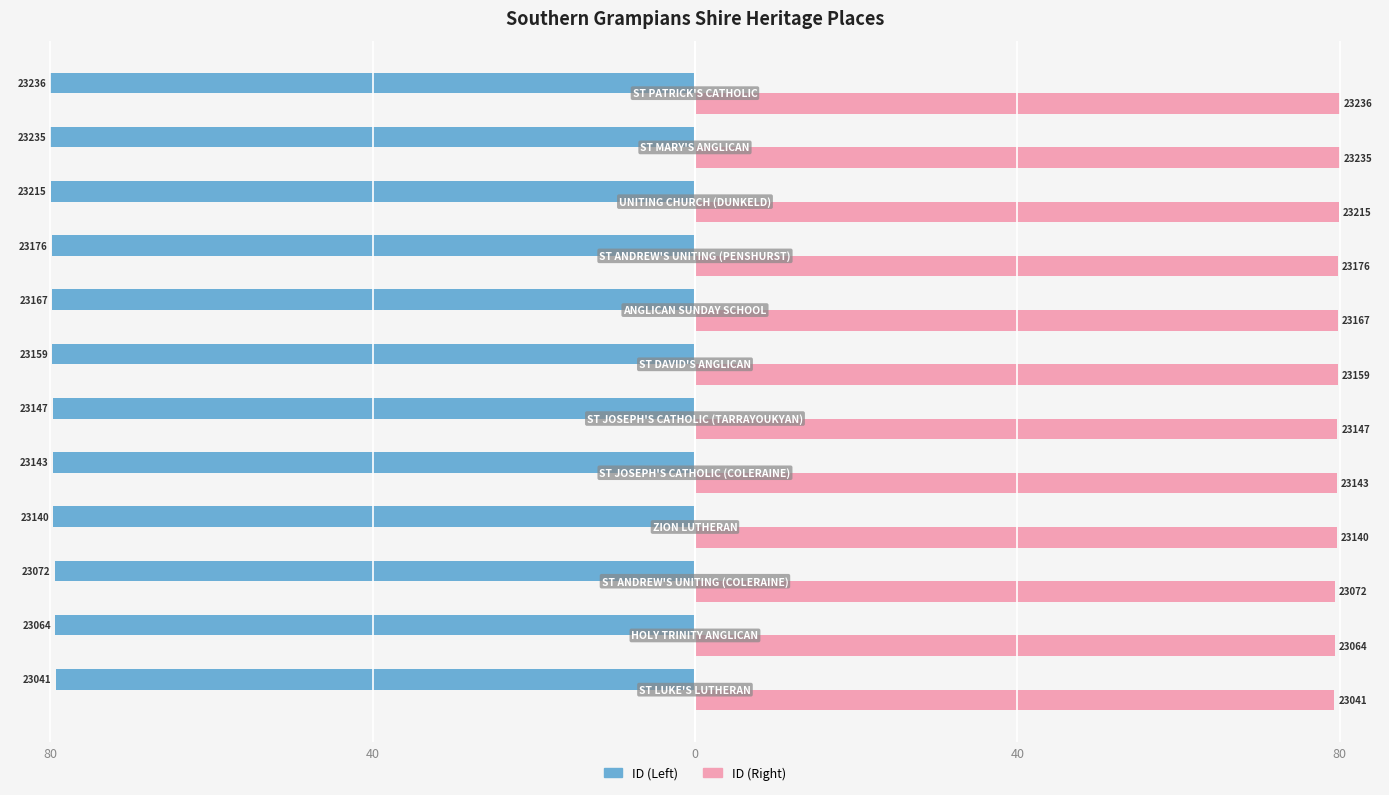

What are all the series names shown in the legend?

ID (Left), ID (Right)